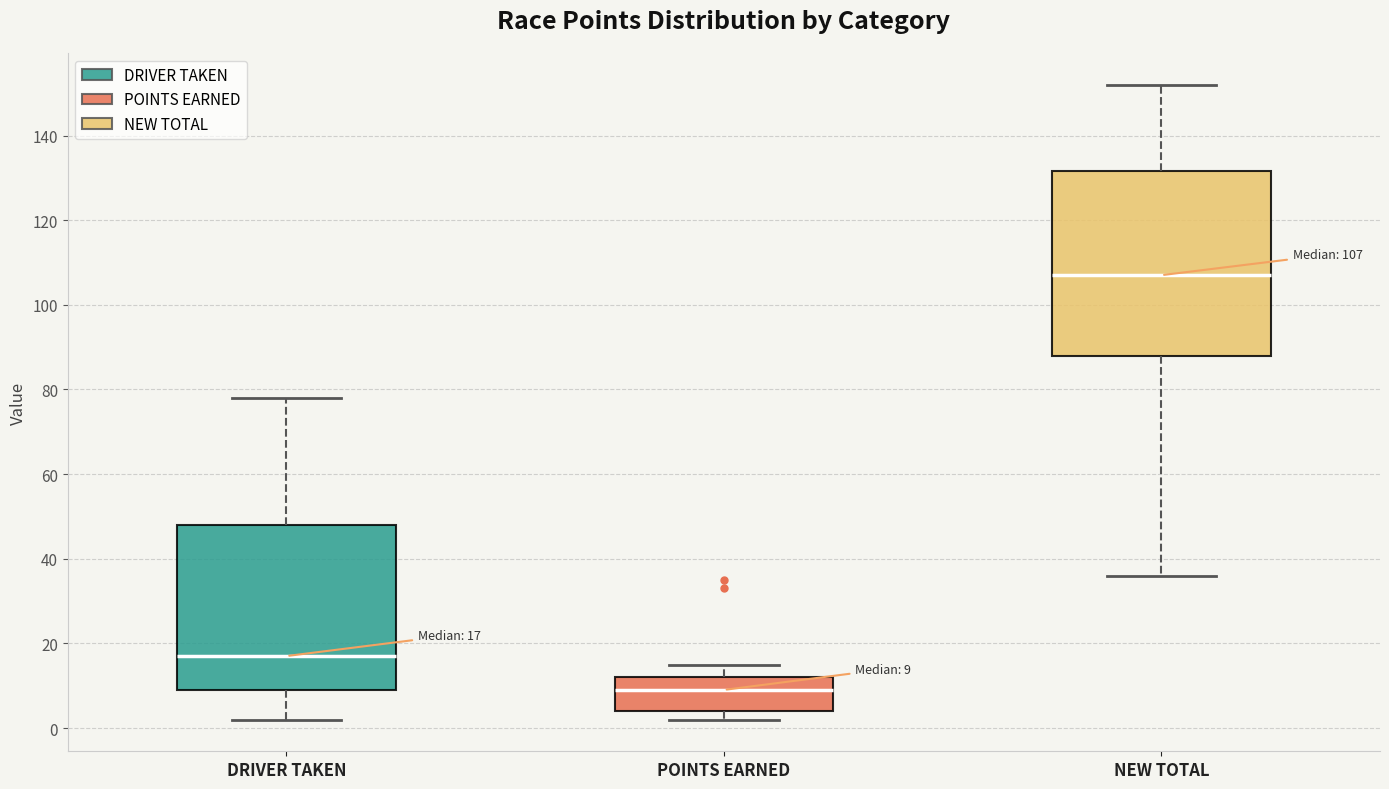

Which box has the highest median line?

NEW TOTAL